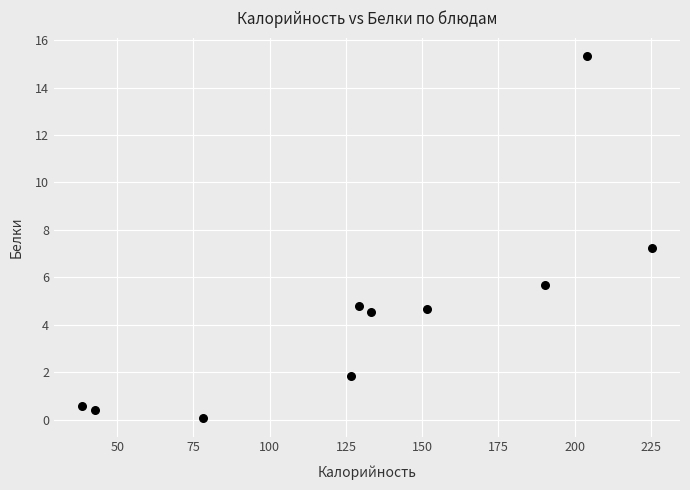

What Y value in the scatter plot is closest to 7?

7.2